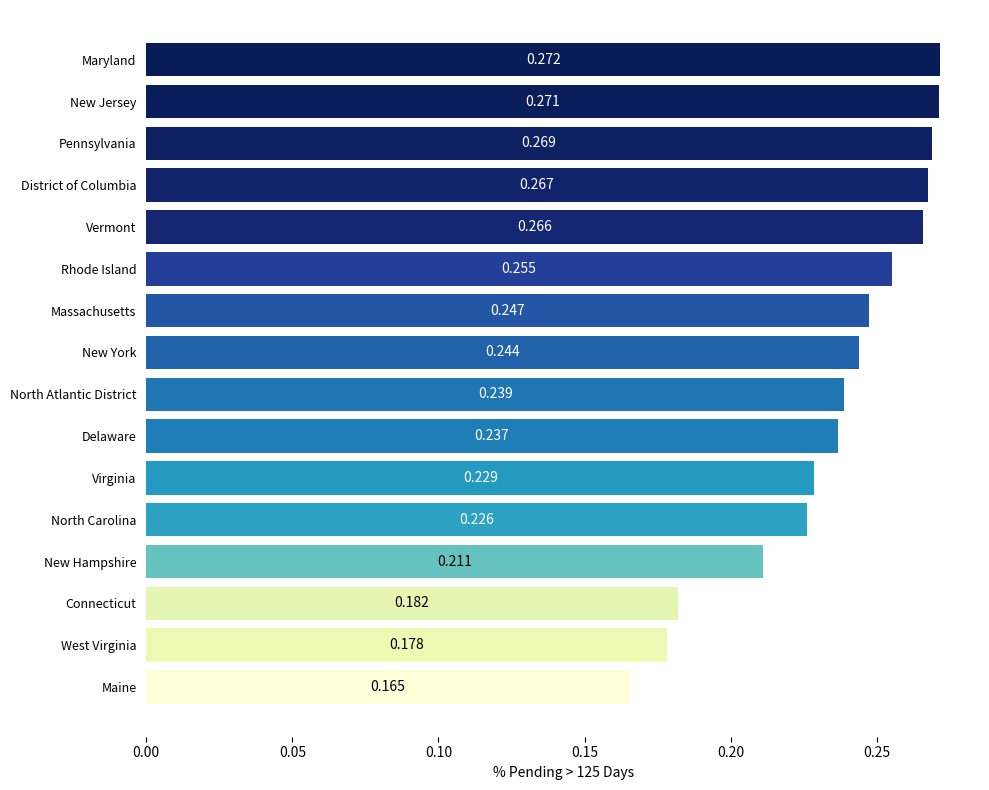

List the labels in order of value, smallest first.

Maine, West Virginia, Connecticut, New Hampshire, North Carolina, Virginia, Delaware, North Atlantic District, New York, Massachusetts, Rhode Island, Vermont, District of Columbia, Pennsylvania, New Jersey, Maryland